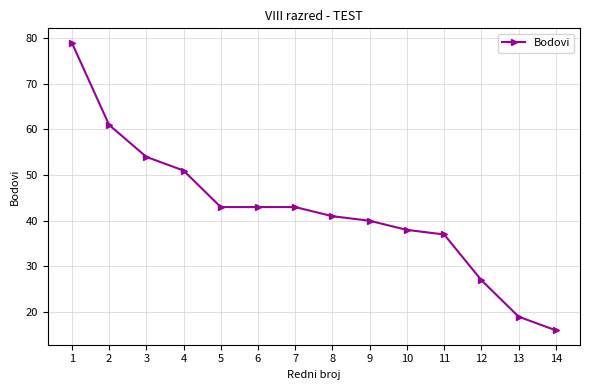

Between 3 and 8, which is larger?

3